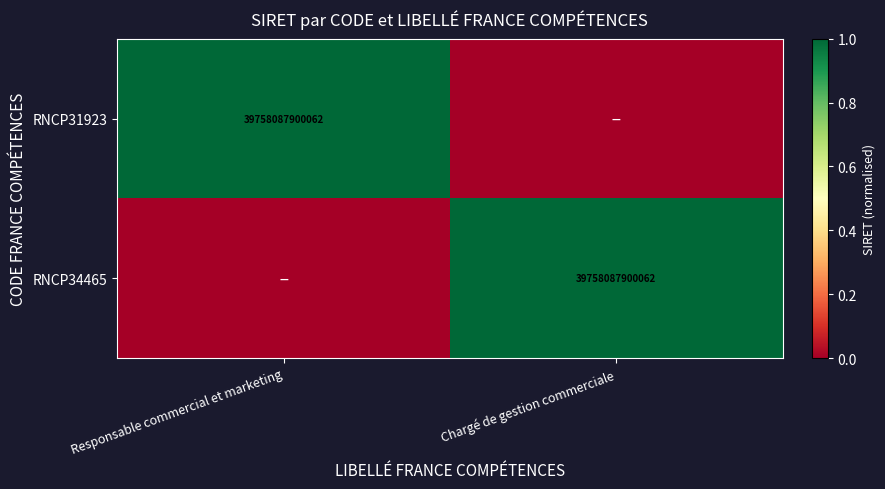

True or false: RNCP34465 has a value of 19776111749050 at Chargé de gestion commerciale.

False